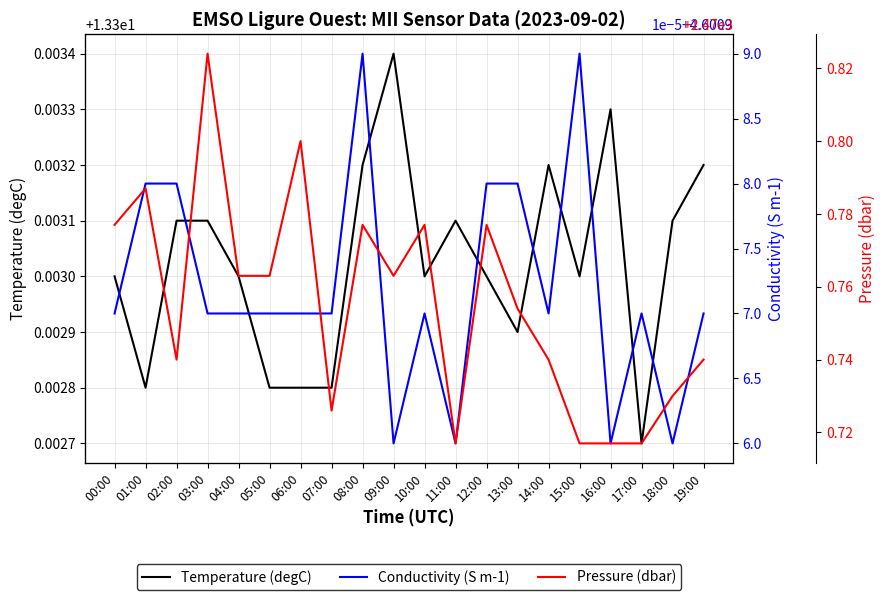

What is the spread (max minus min) of values at 00:00?

2466.2